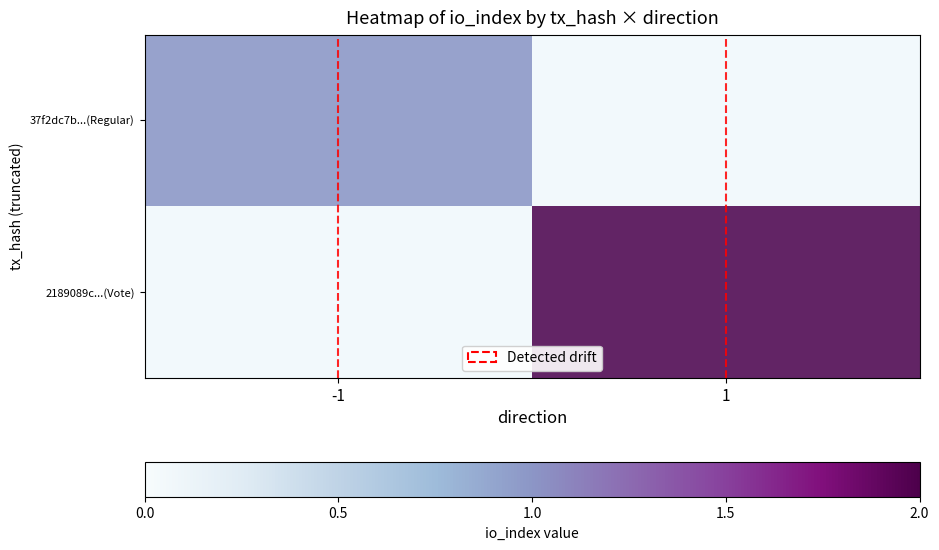

At how many categories does at least one series exceed 1?

1